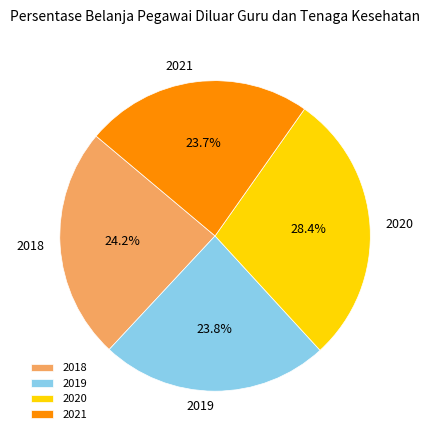

What percentage is the 2021 slice, to the nearest percent?

24%